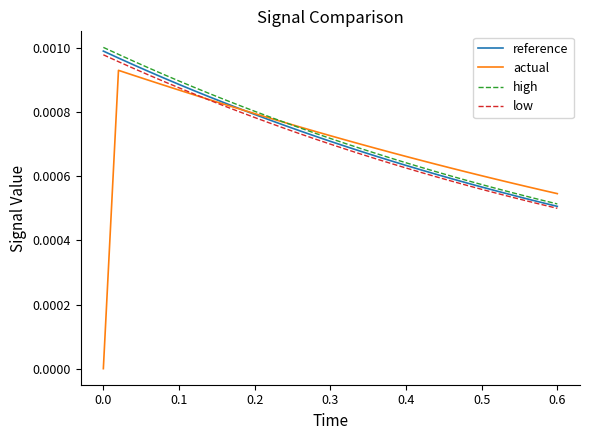

Which series has the widest spread of values?

actual